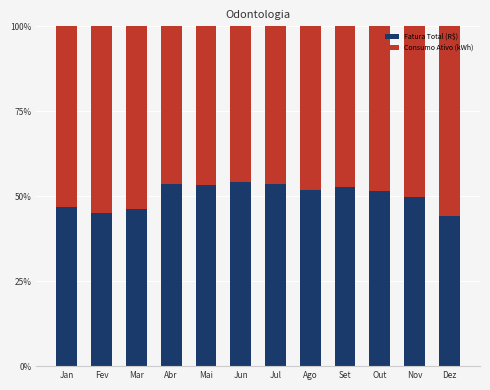

What is the difference between the maximum and minimum values in the Fatura Total (R$) series?

10.2